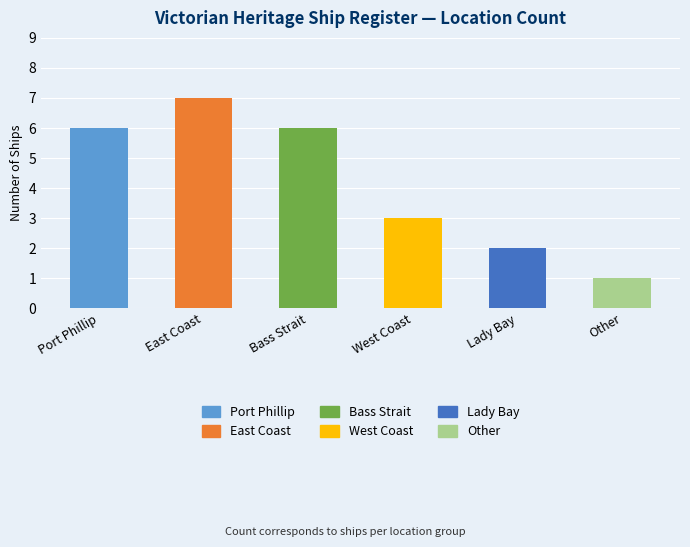

At which category does the chart reach its minimum across all series?

Other